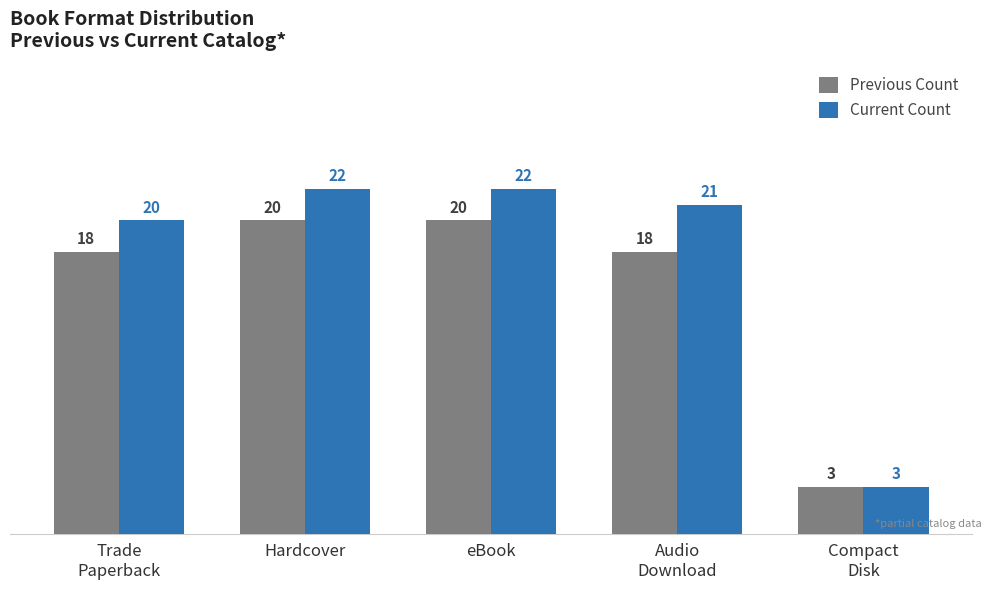

Does the chart contain stacked bars?

No